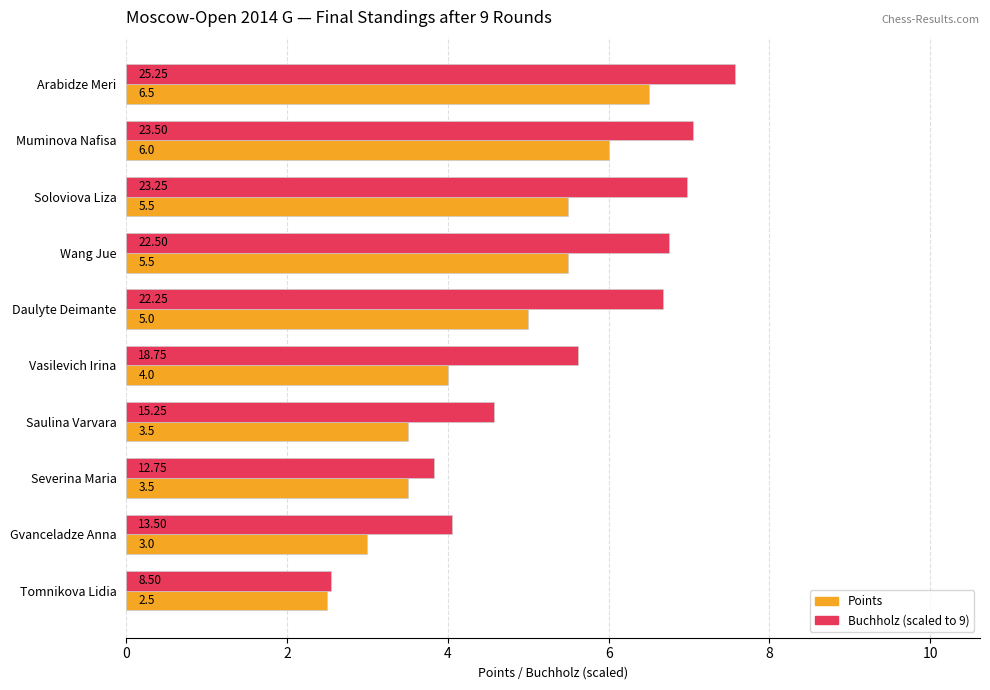

At which category is the sum across all series the highest?

Arabidze Meri